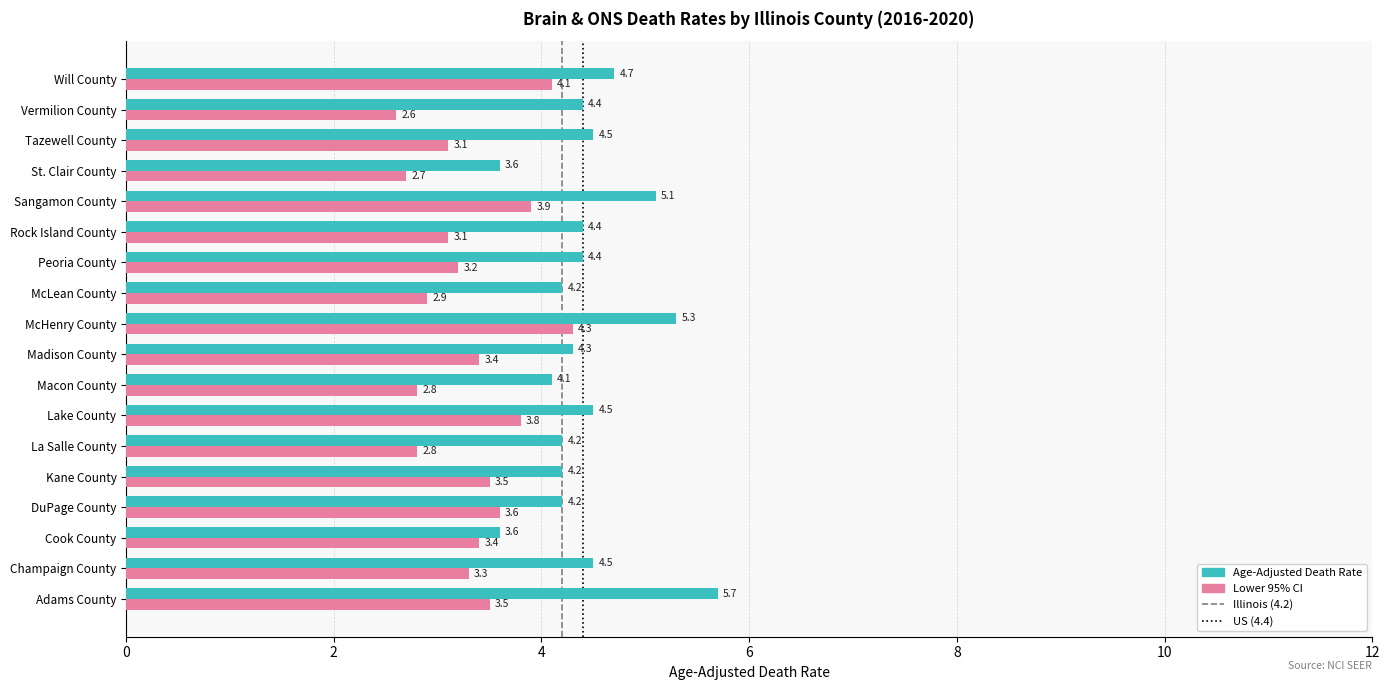

What is the maximum value shown in the chart?

5.7